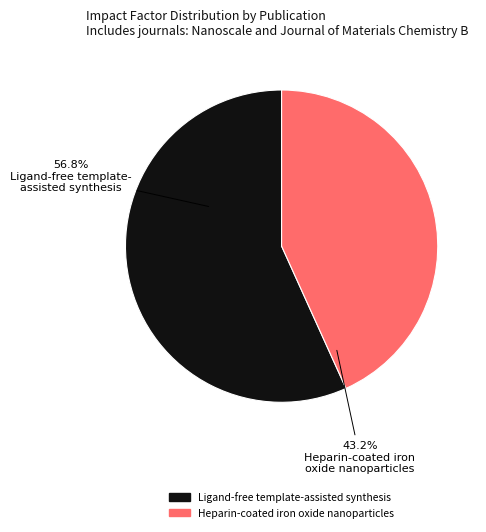

Rank the categories by value from lowest to highest.

Heparin-coated iron oxide nanoparticles, Ligand-free template-assisted synthesis